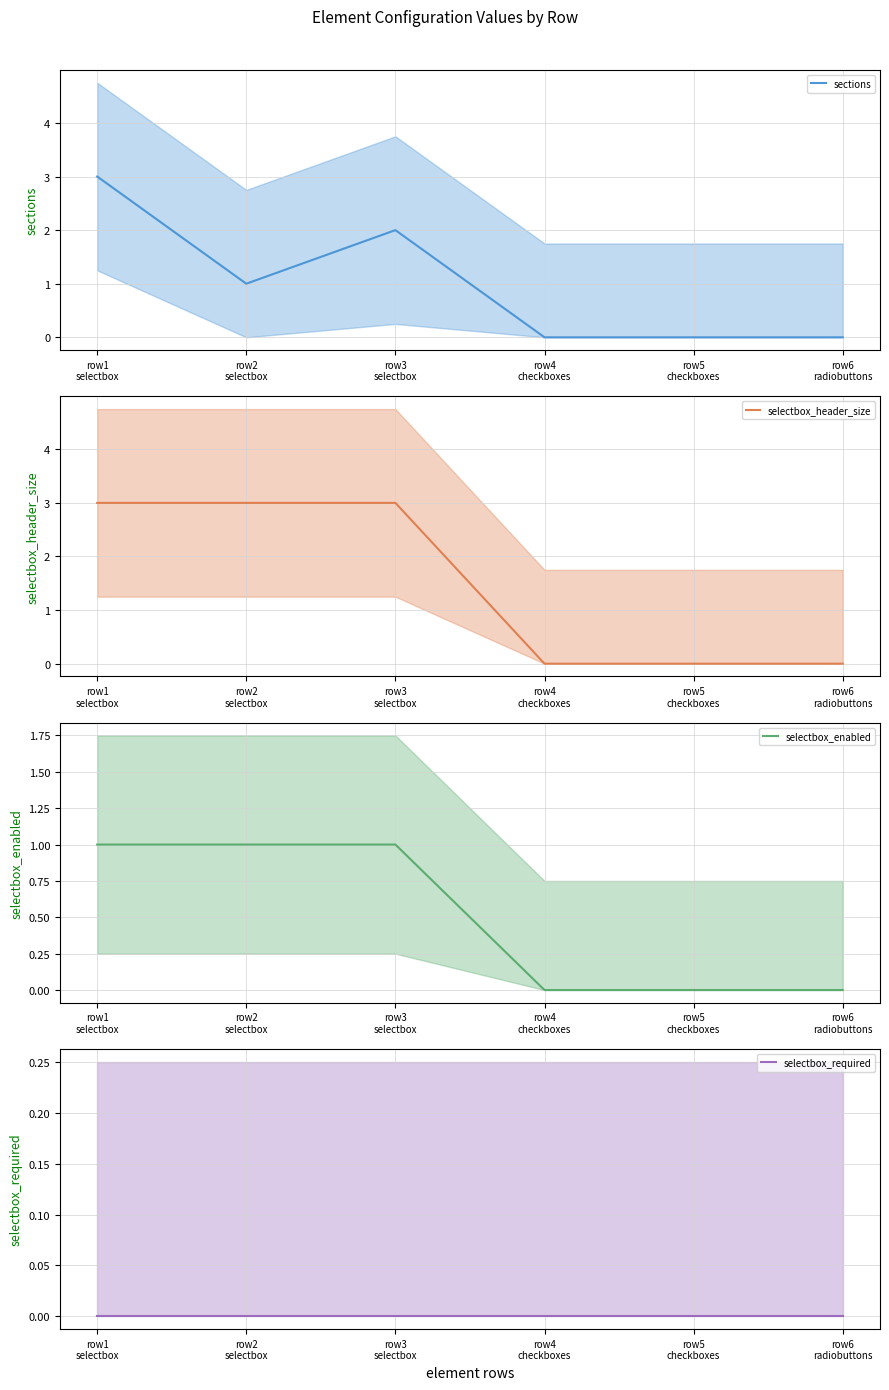

Rank the series at row3
selectbox from highest to lowest value.

selectbox_header_size, sections, selectbox_enabled, selectbox_required